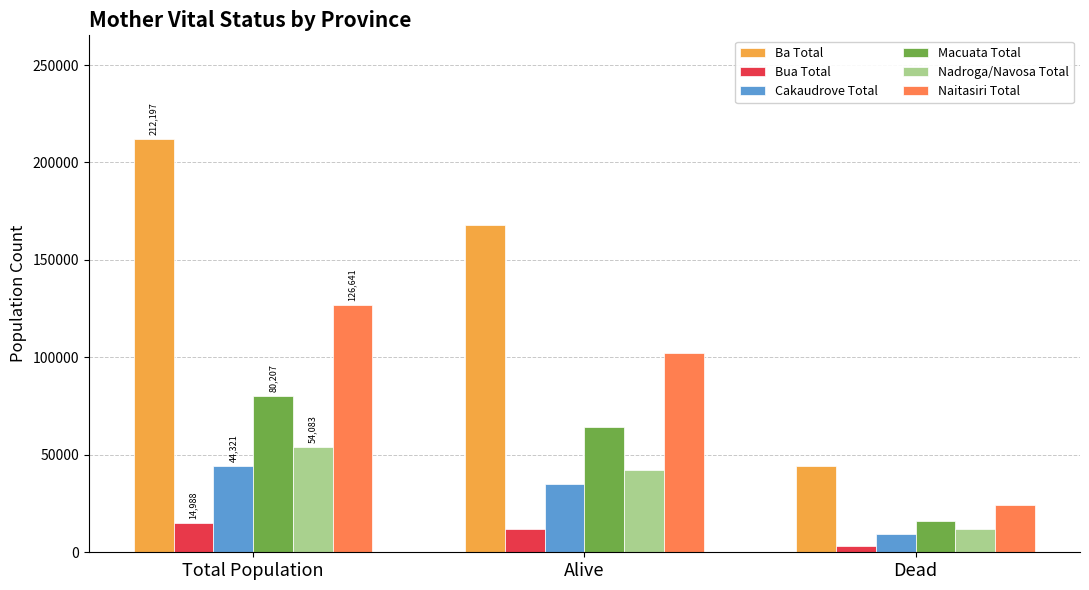

Between Total Population and Dead, which series saw the biggest shift?

Ba Total